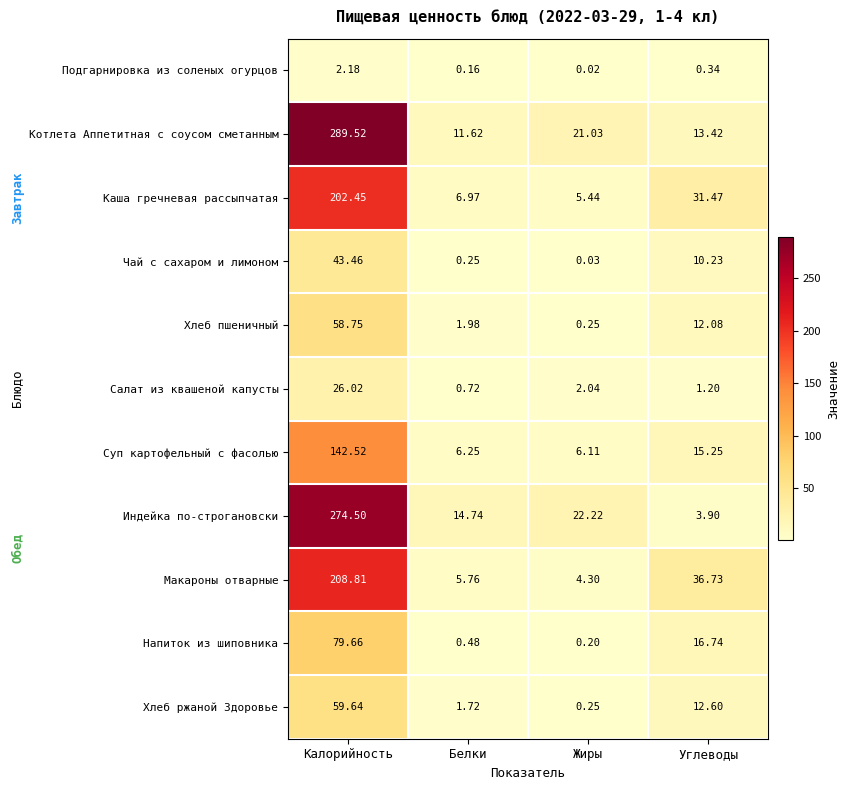

At which category is the sum across all series the highest?

Калорийность